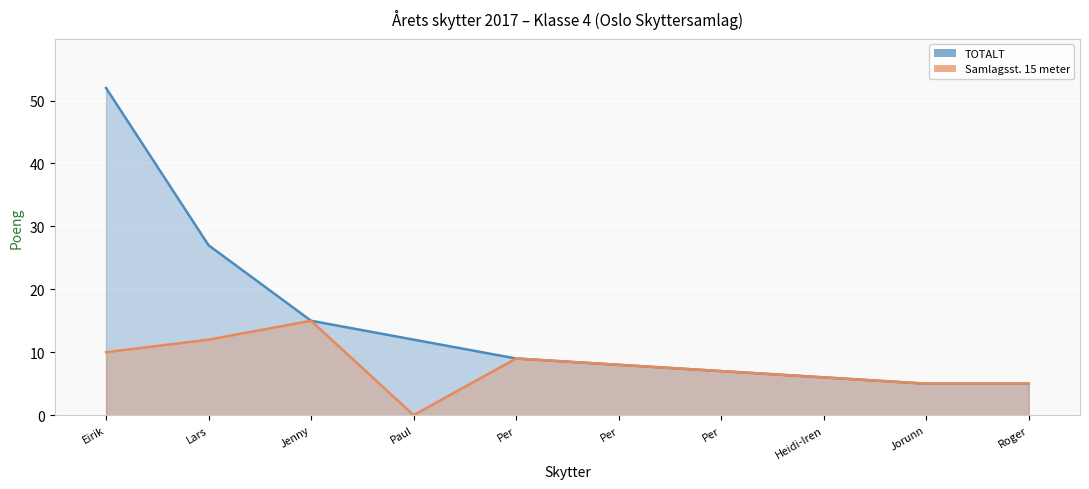

How many interior local valleys does the Samlagsst. 15 meter (line) series have?

1